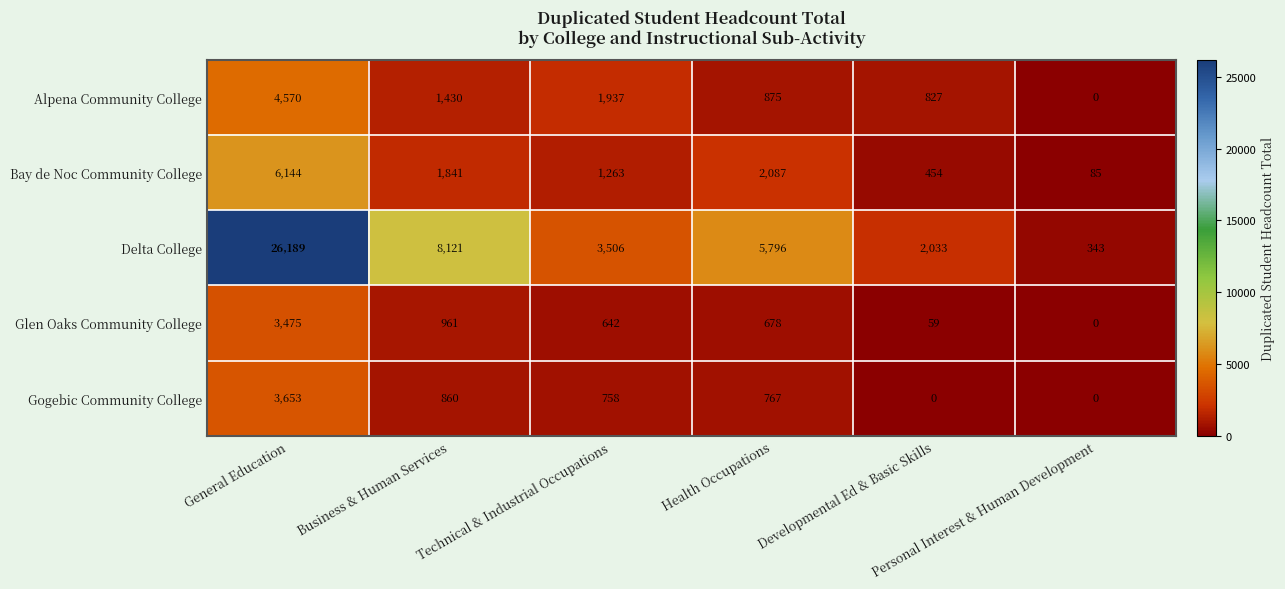

What is the highest value of the Glen Oaks Community College series?

3475